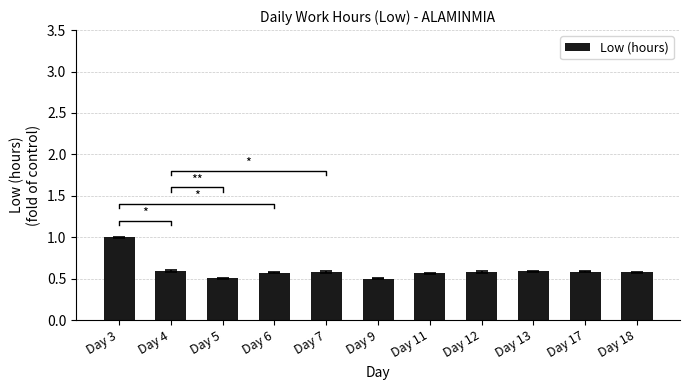

Between Day 18 and Day 17, which is larger?

Day 17